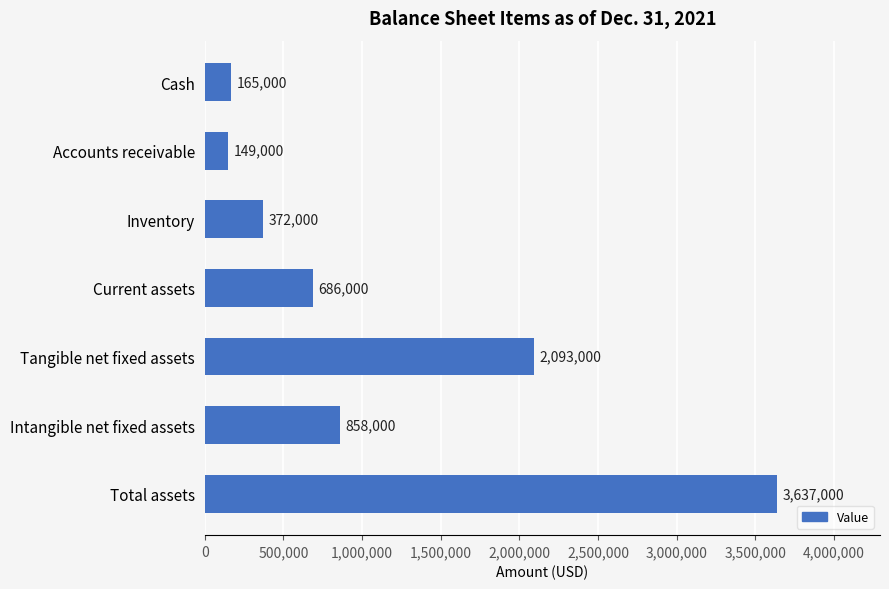

Which has a higher value, Accounts receivable or Total assets?

Total assets